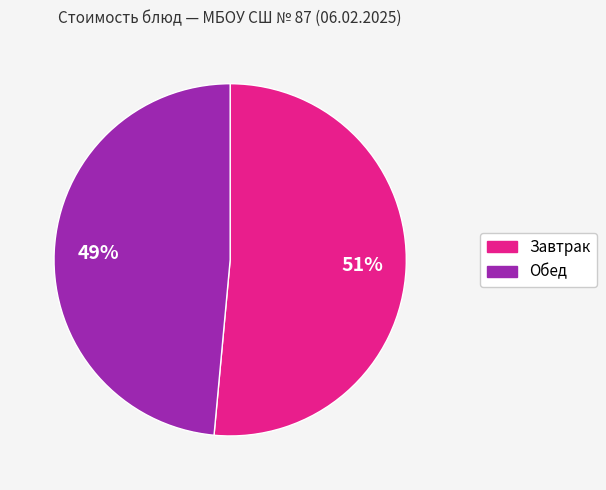

Is there a majority slice in this chart?

Yes